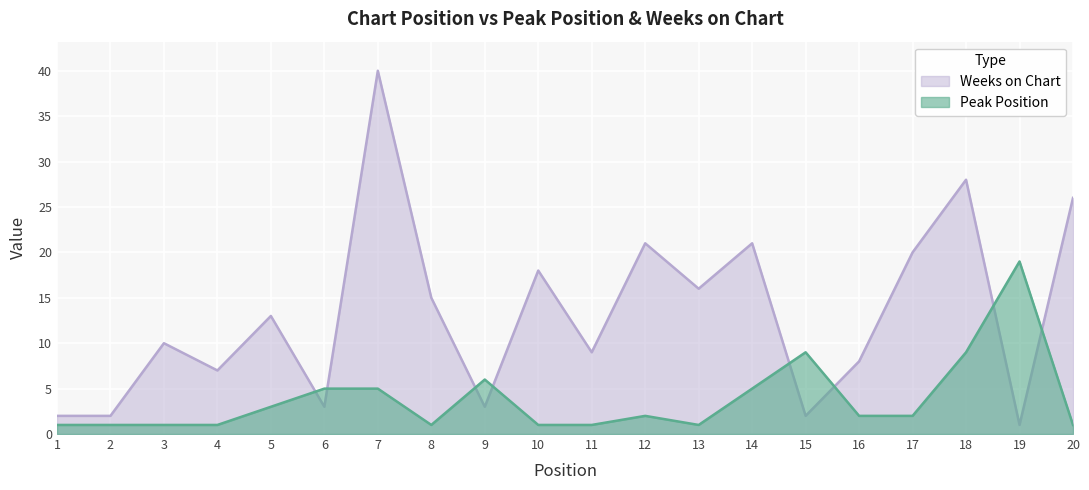

At which category is the sum across all series the highest?

7